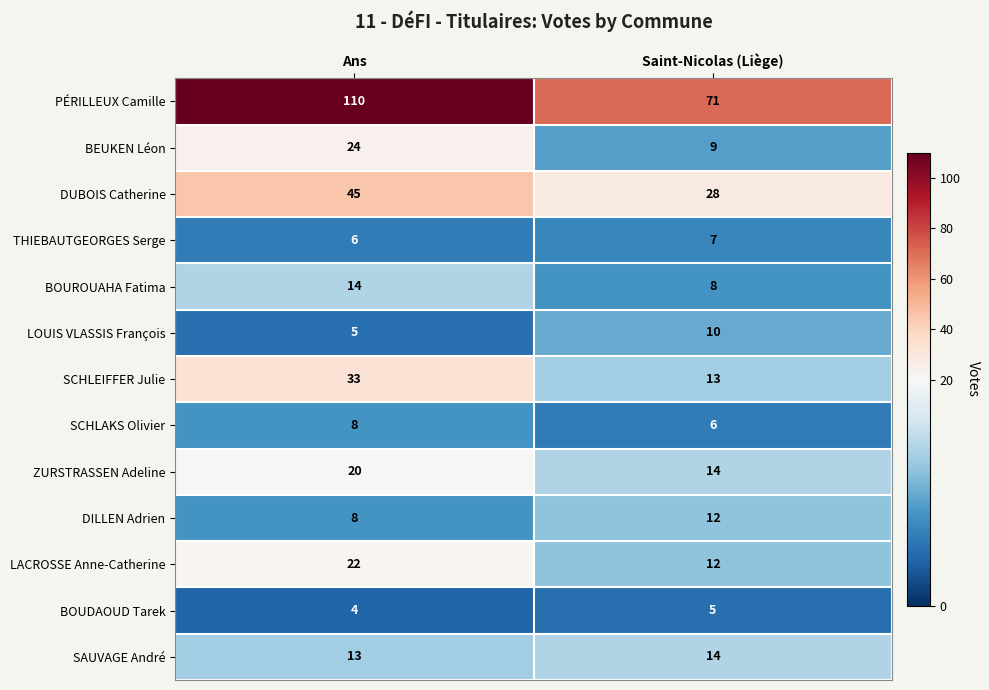

What is the average value of the SAUVAGE André series?

14